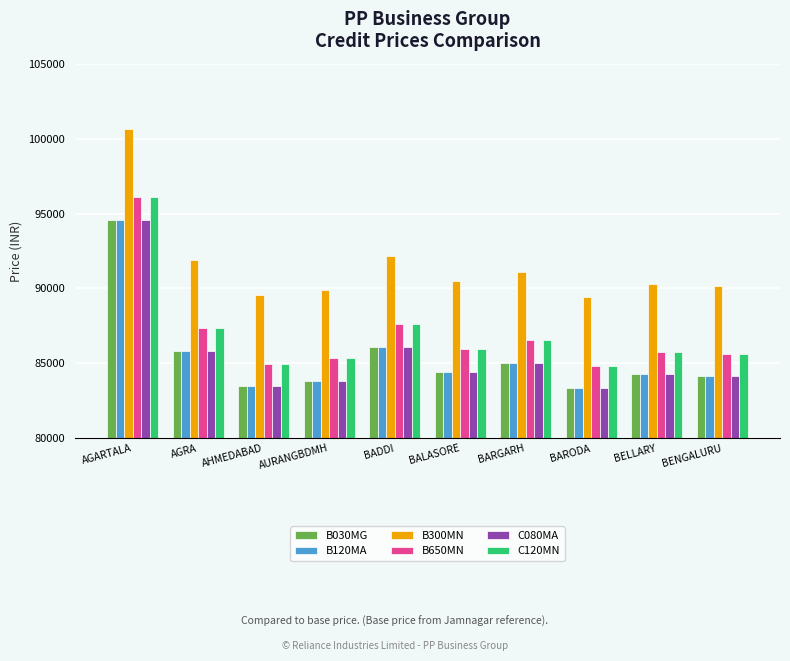

Between AGRA and BENGALURU, which series saw the biggest shift?

B300MN